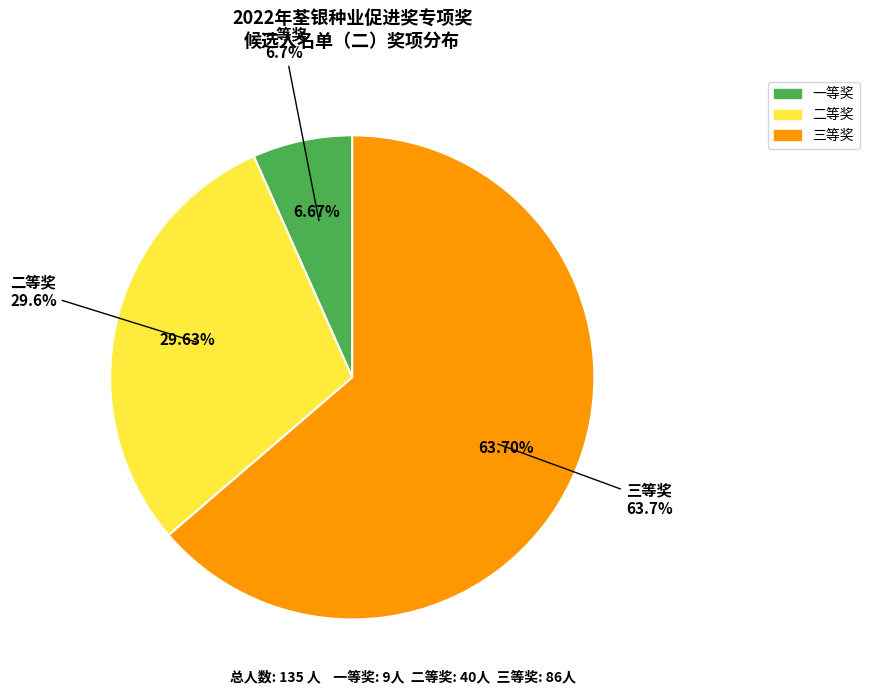

What portion of the pie excludes 一等奖?

93.3%